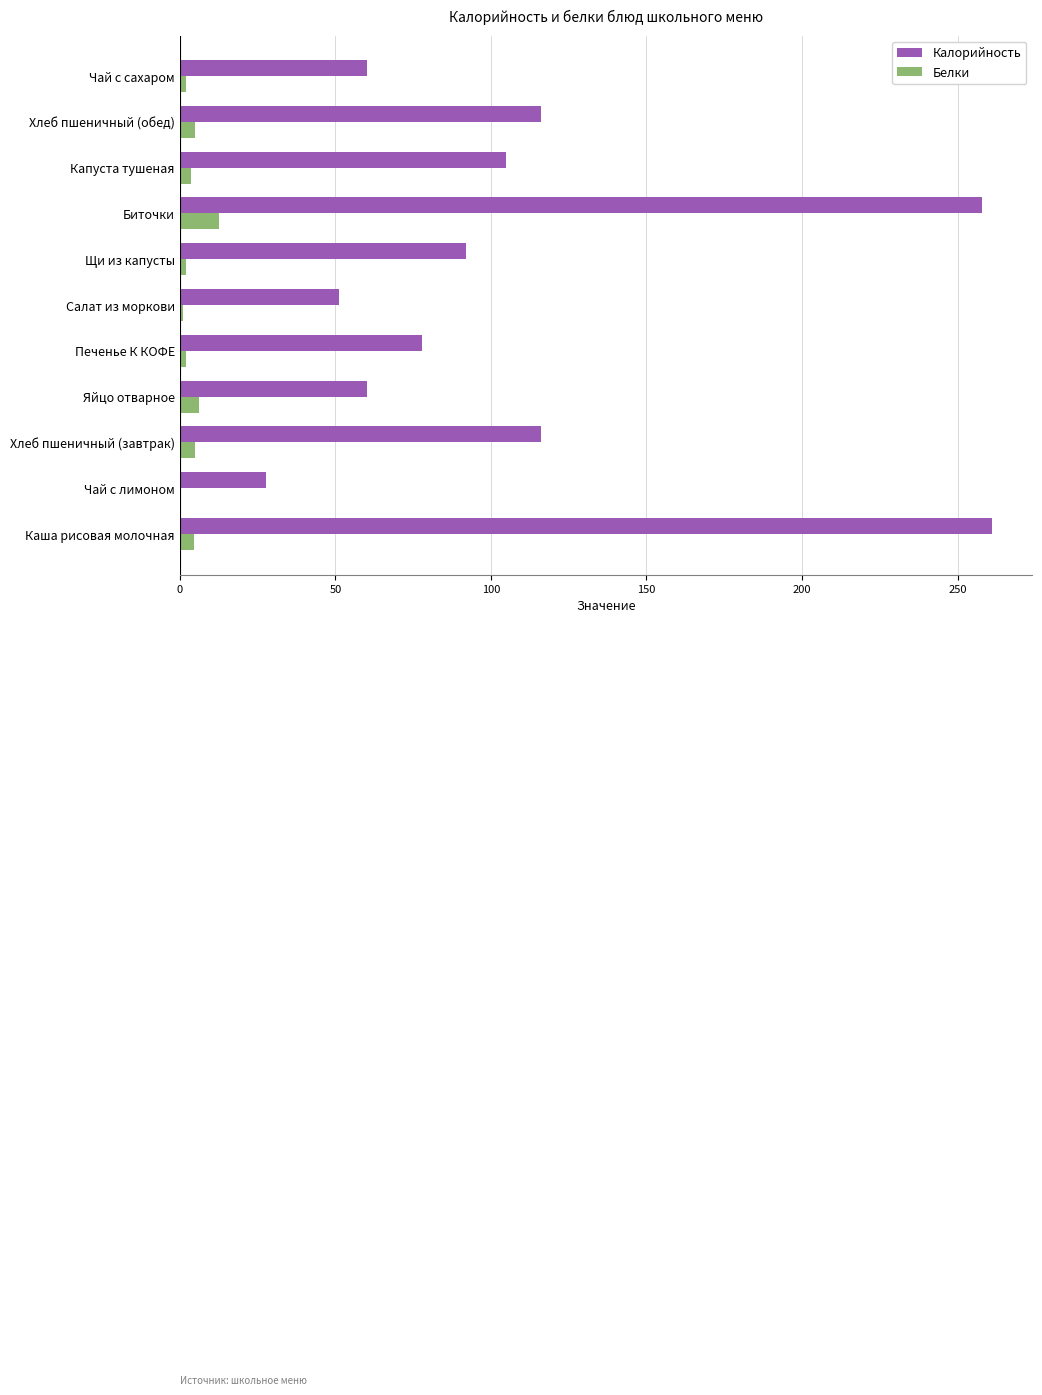

Which series changed the most between Биточки and Хлеб пшеничный (обед)?

Калорийность